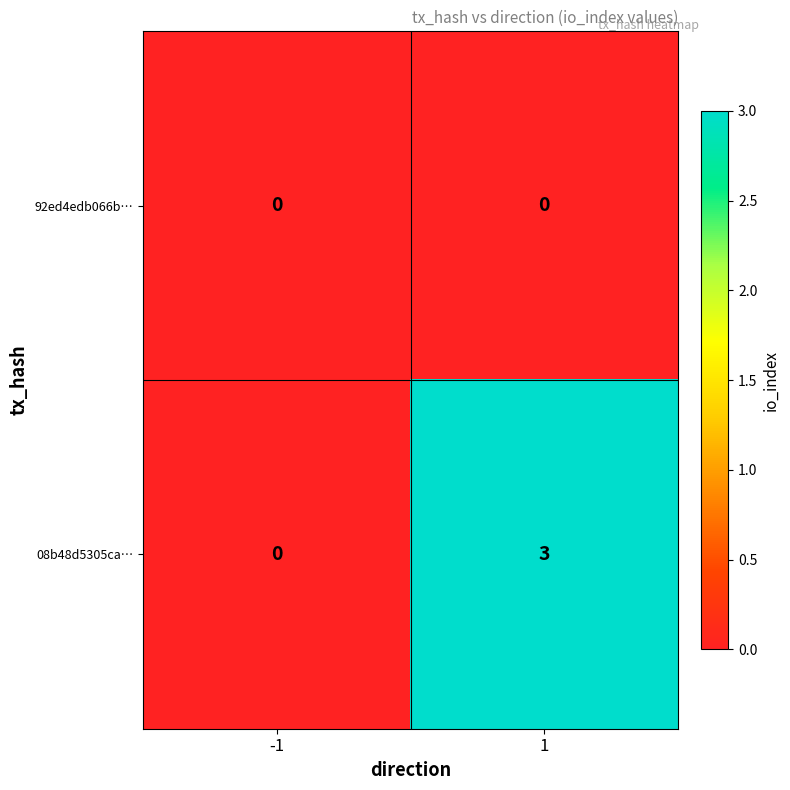

How many data points does each series have?

2